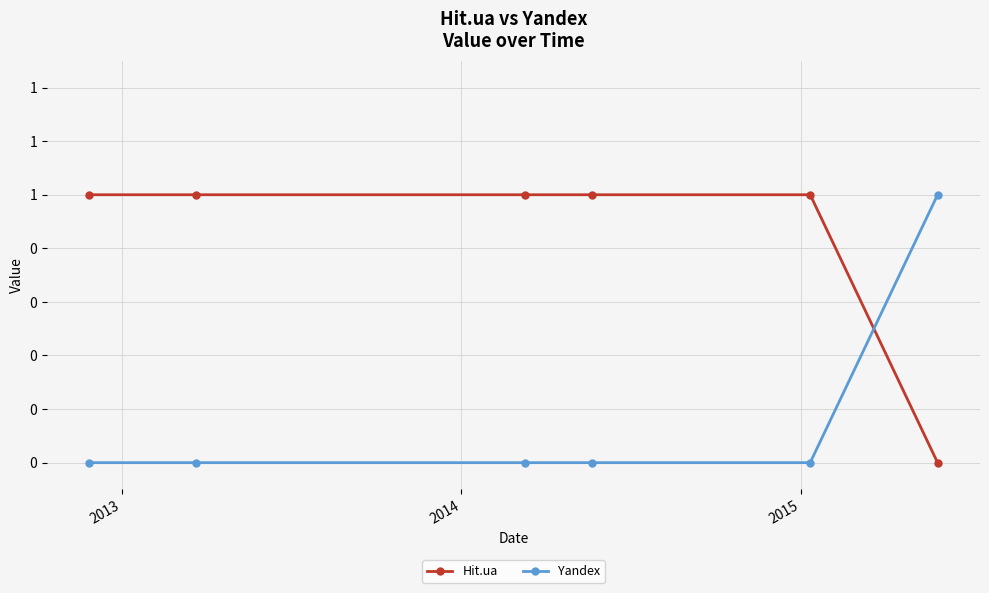

Is this an area chart (filled region under the line)?

No